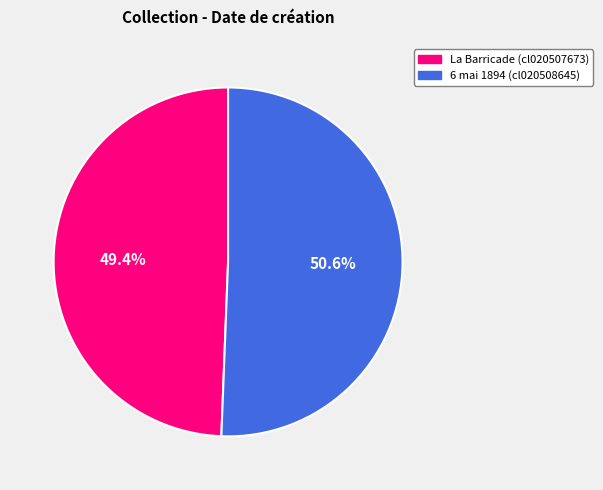

What portion of the pie excludes 6 mai 1894 (cl020508645)?

49.4%